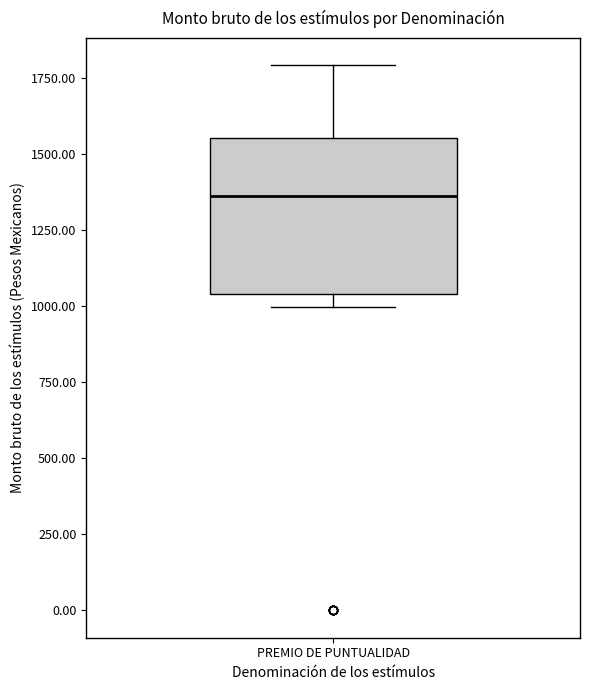

Where does the upper whisker of the box for PREMIO DE PUNTUALIDAD end on the y-axis? The values are not printed on the chart, so give them approximately, as read against the axis.

1800